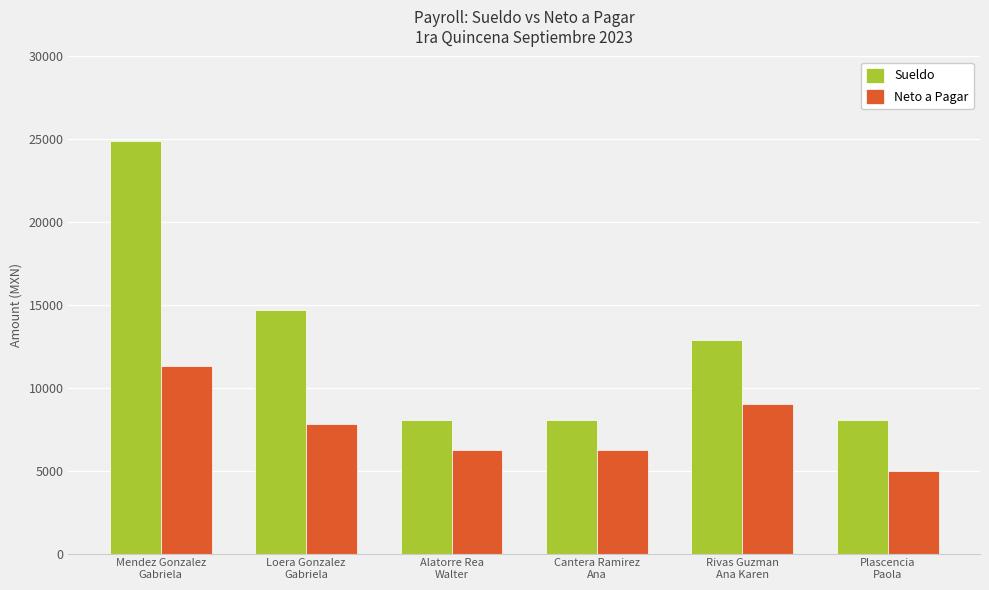

How many categories are shown in the chart?

6